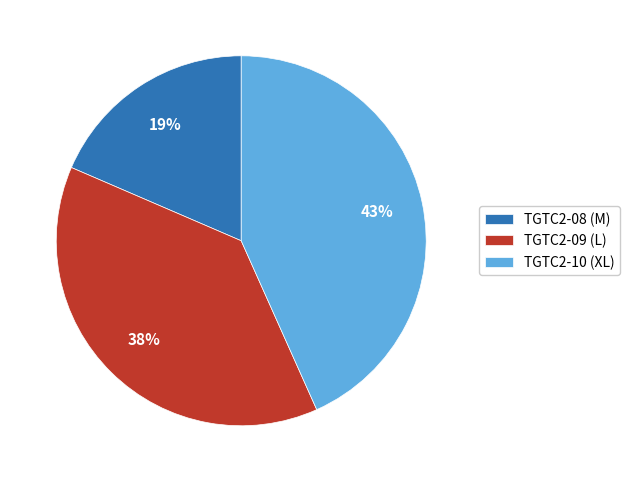

Between TGTC2-09 (L) and TGTC2-08 (M), which is larger?

TGTC2-09 (L)